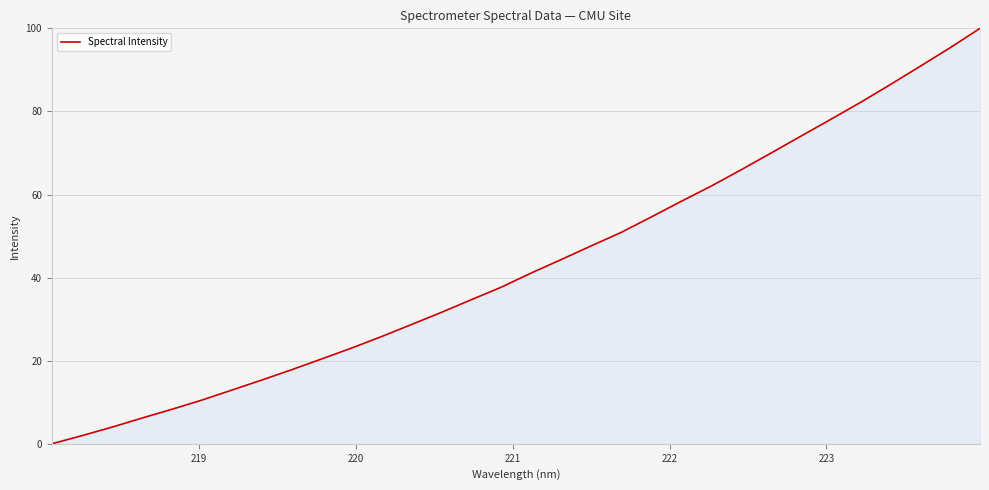

What is the difference between the maximum and minimum values?

100.0